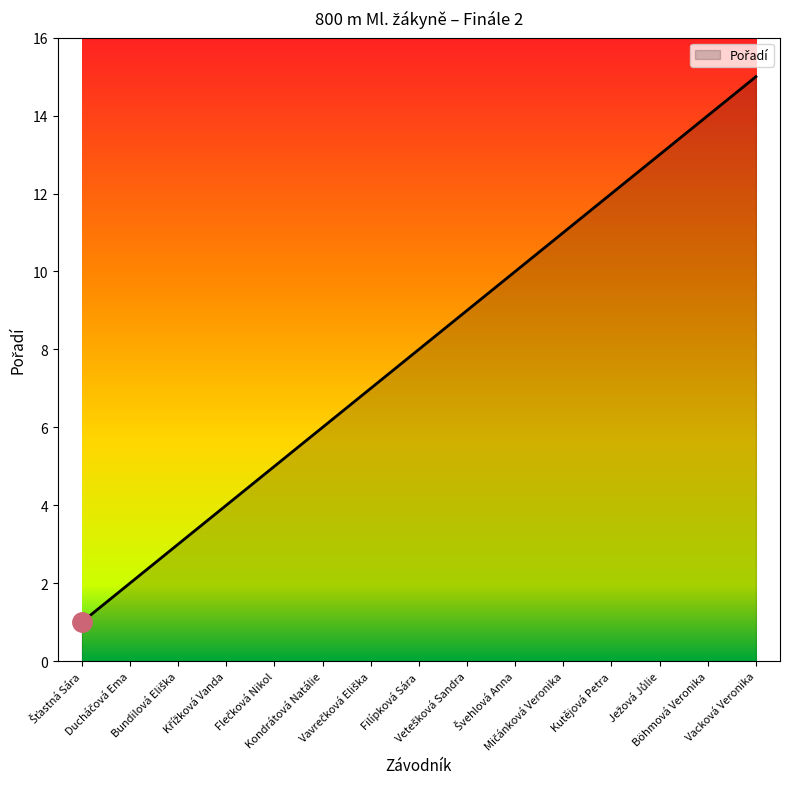

Count the number of categories in the chart.

15